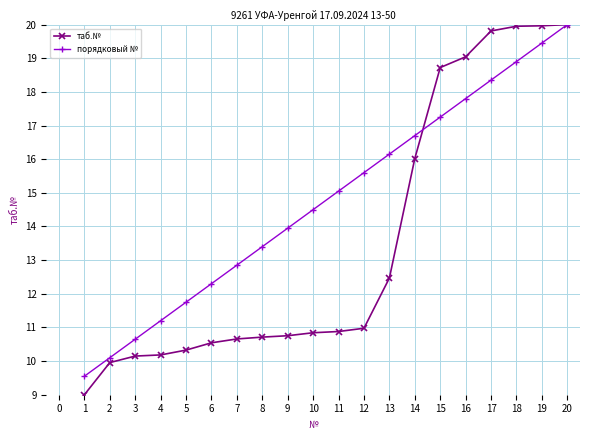

List the labels in order of порядковый № value, largest first.

20, 19, 18, 17, 16, 15, 14, 13, 12, 11, 10, 9, 8, 7, 6, 5, 4, 3, 2, 1